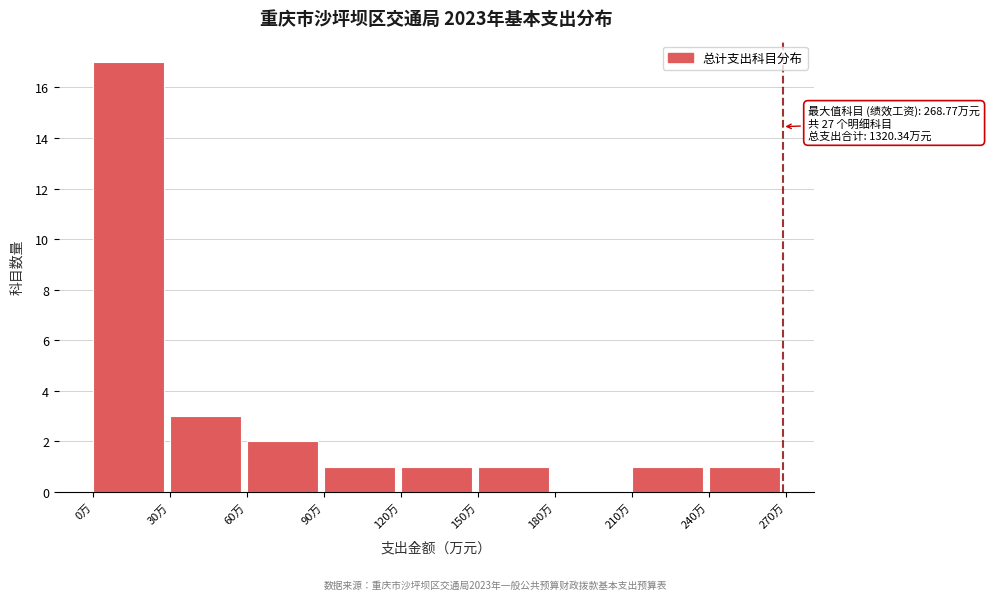

Which range on the x-axis has the tallest bar?

0 to 30